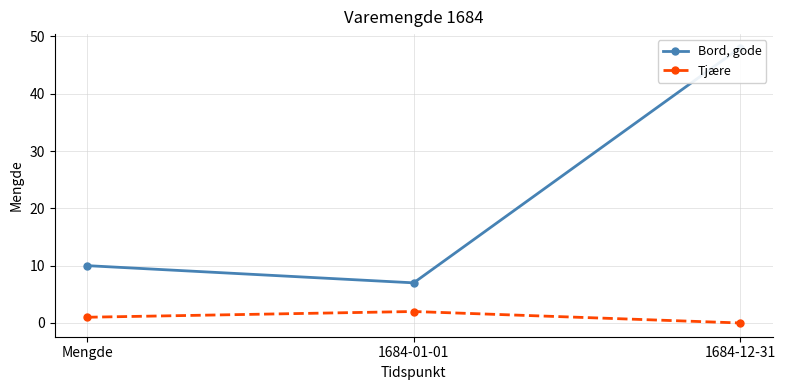

What is the greatest value displayed?

48